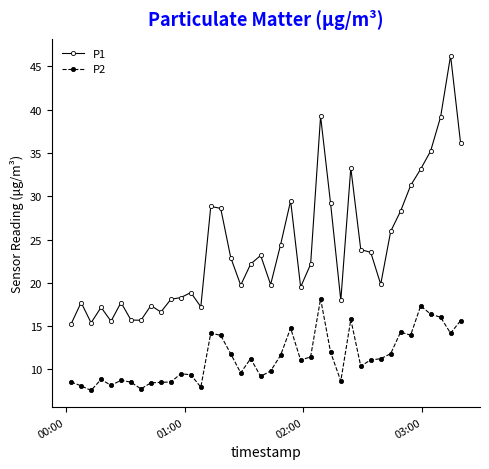

List the series in order of their peak value, highest first.

P1, P2